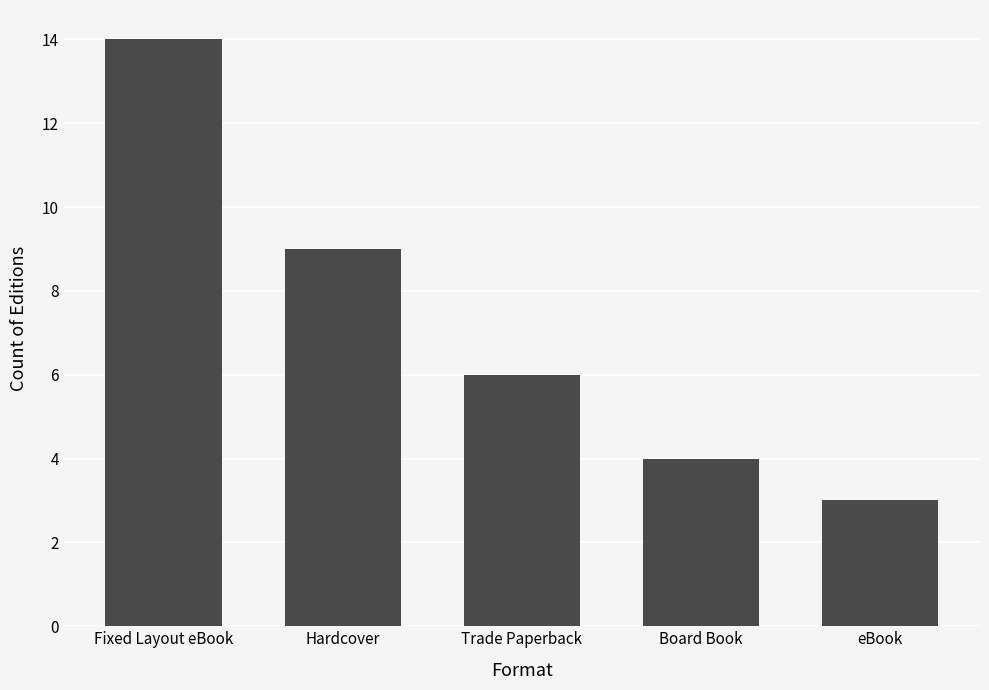

What is the label of the 5th bar from the right?

Fixed Layout eBook